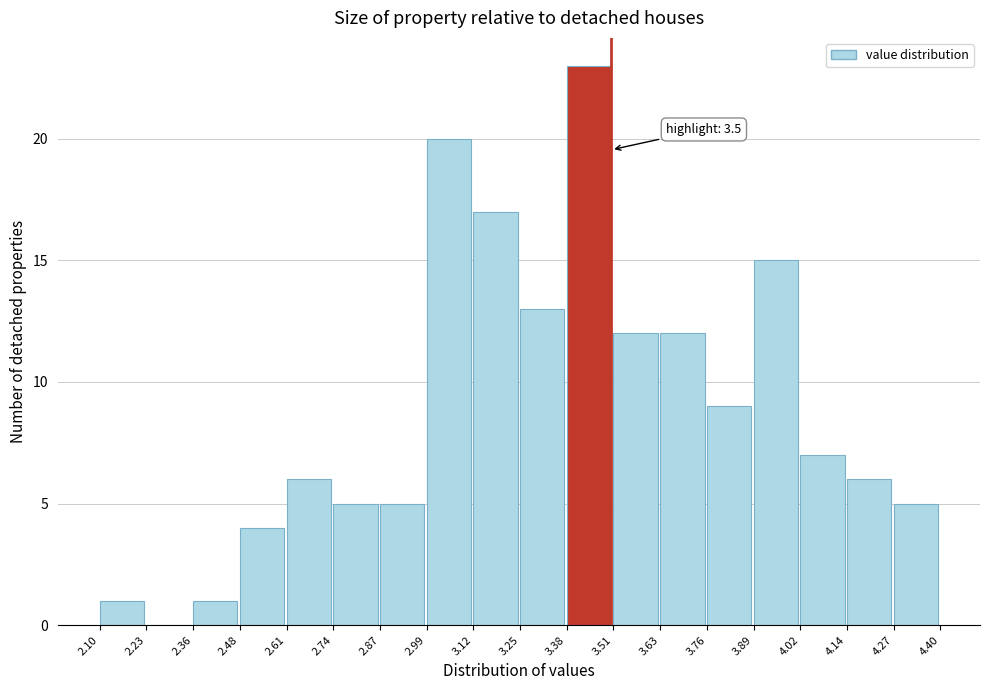

Which range on the x-axis has the tallest bar?

3.38 to 3.51